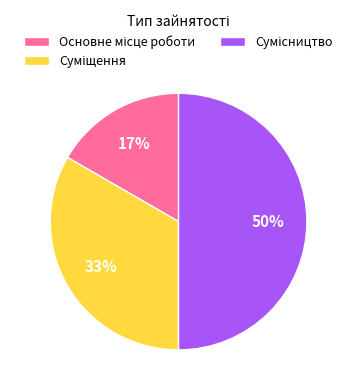

To the nearest percent, what is the difference between the largest and smallest slice percentages?

33%